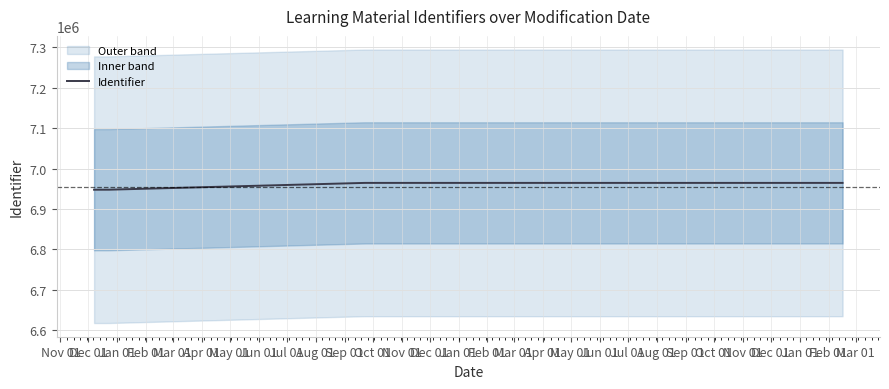

Where is the first local minimum?

2024-02-16